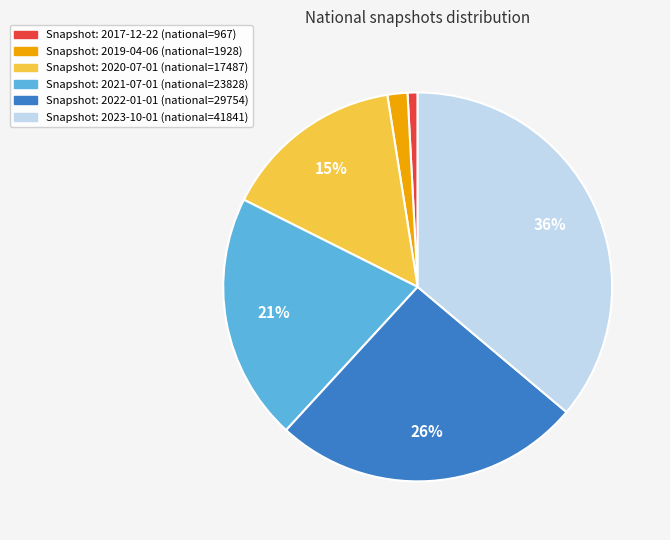

To the nearest percent, what is the average slice percentage?

17%